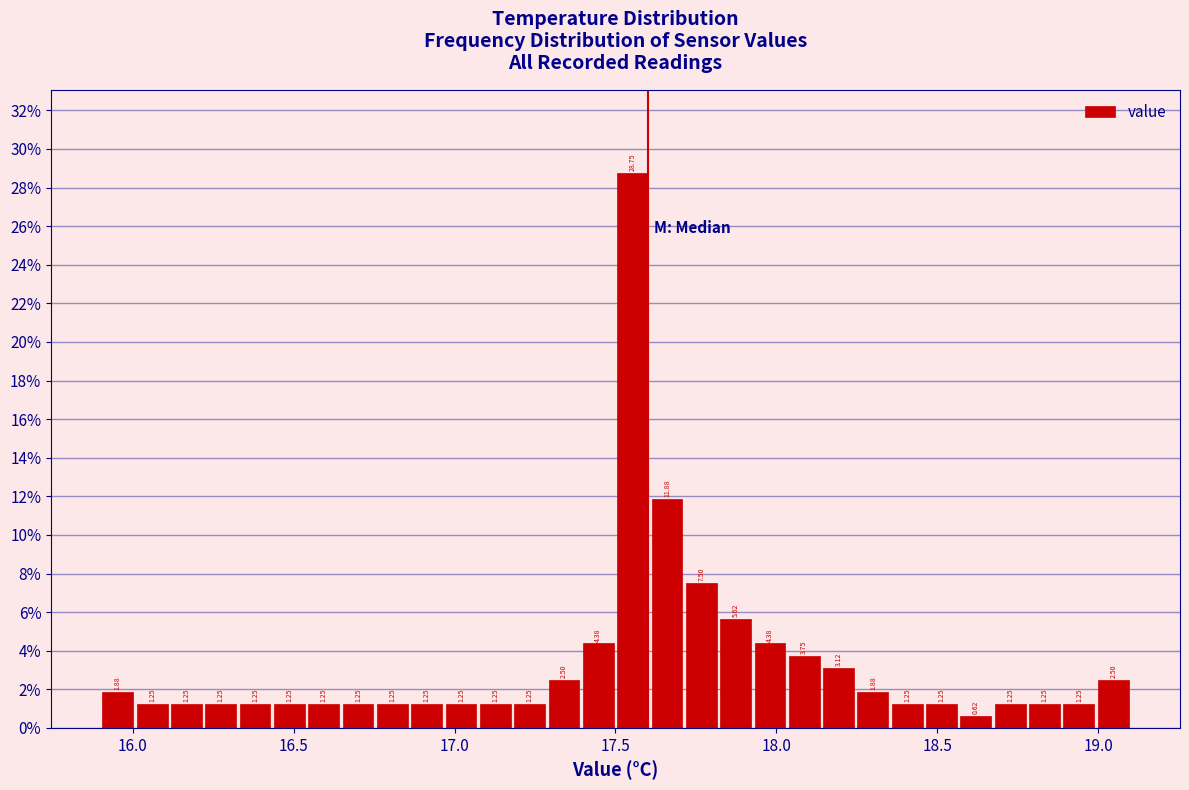

Read against the x-axis, roughly where is the centre of the tallest bar?

17.55